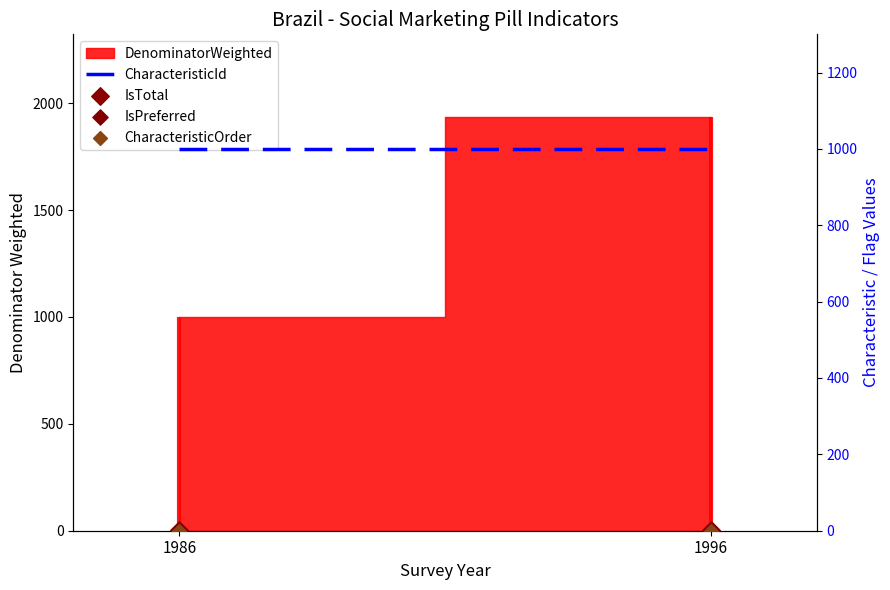

Is the value of IsTotal at 1986 greater than the value of CharacteristicId at 1996?

No